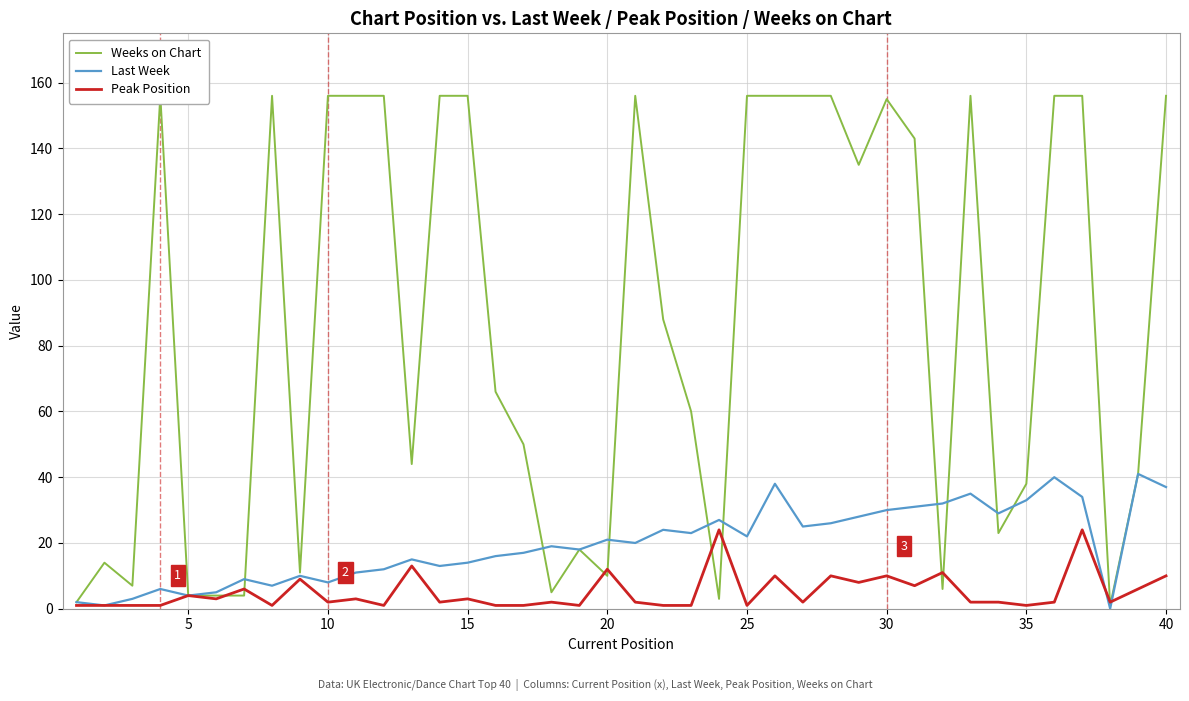

True or false: Peak Position and Last Week intersect in this chart.

True